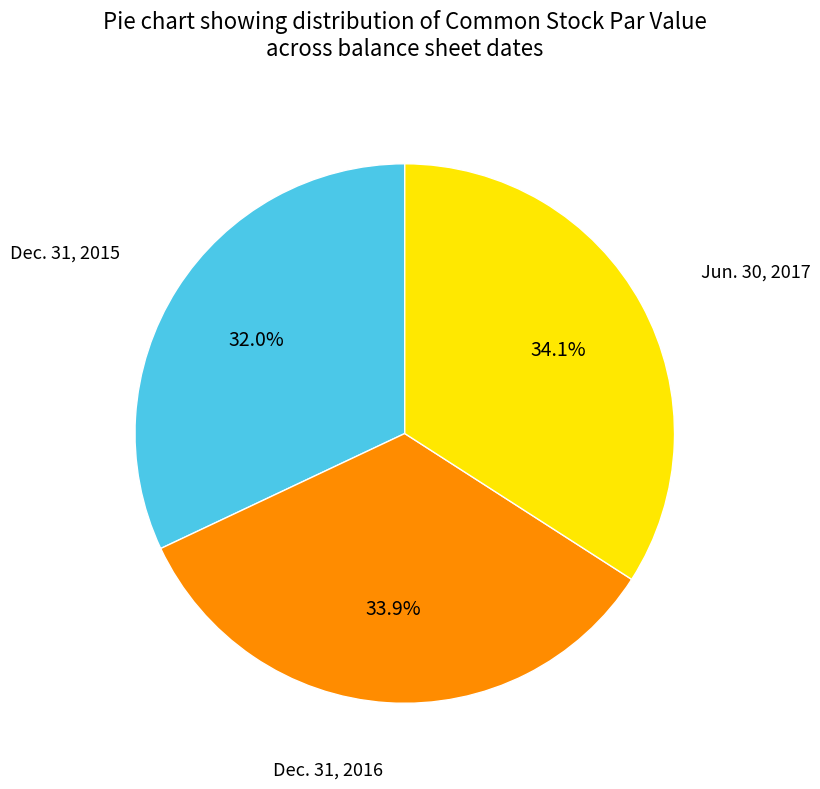

Is there any slice that represents more than half of the pie?

No